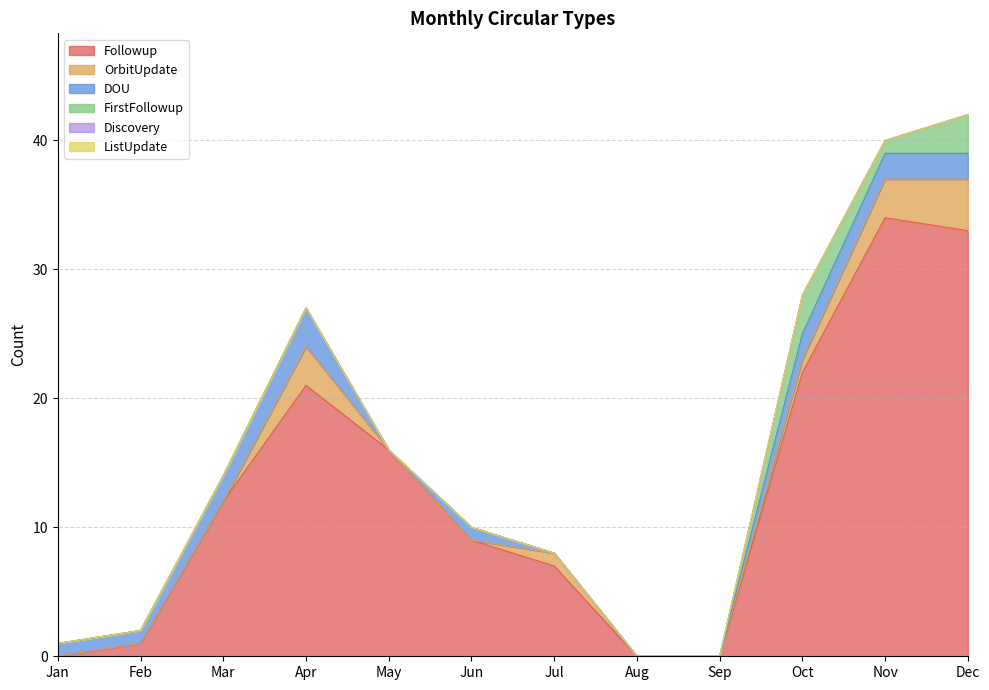

True or false: ListUpdate and Followup intersect in this chart.

False